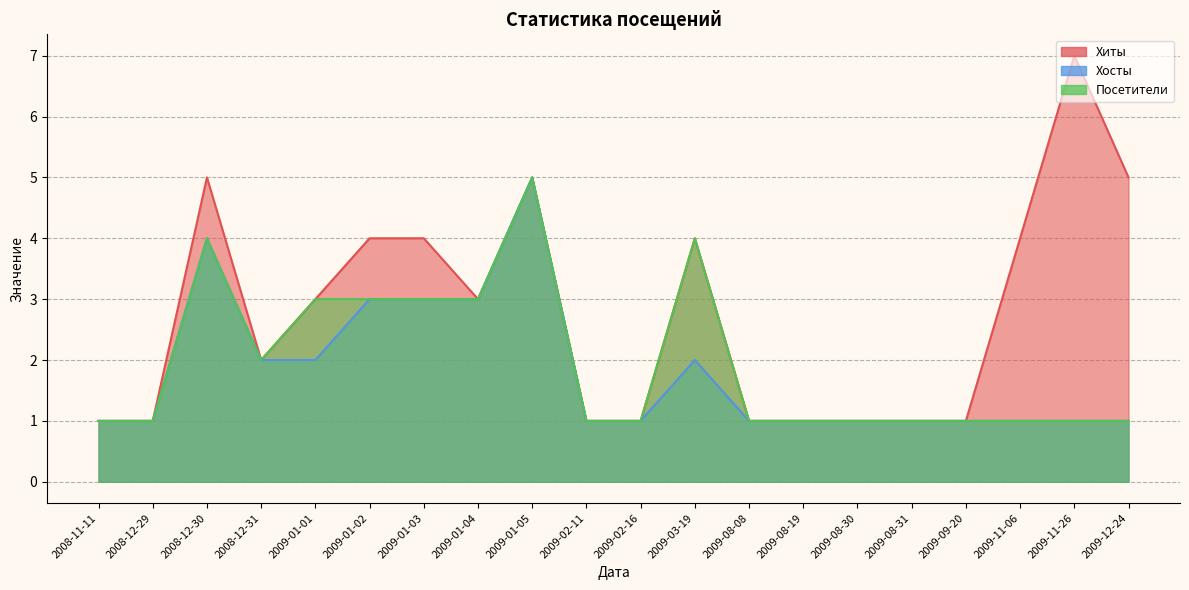

How many lines are shown in the chart?

3